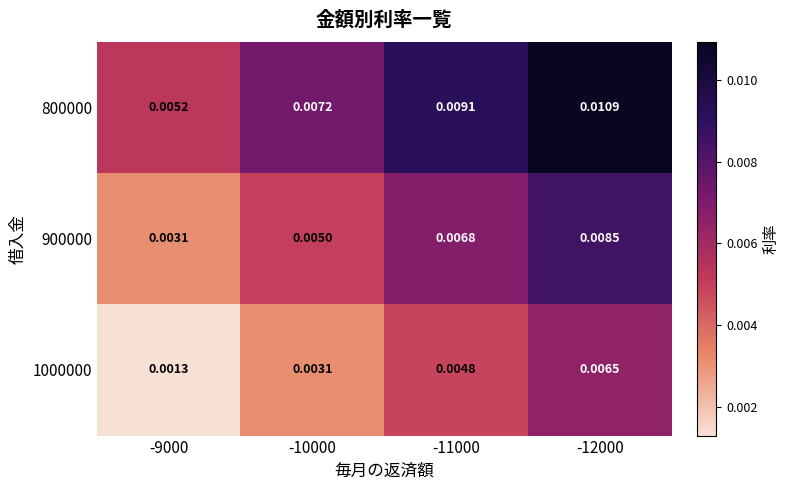

Is the value of 800000 at -12000 greater than the value of 1000000 at -10000?

Yes